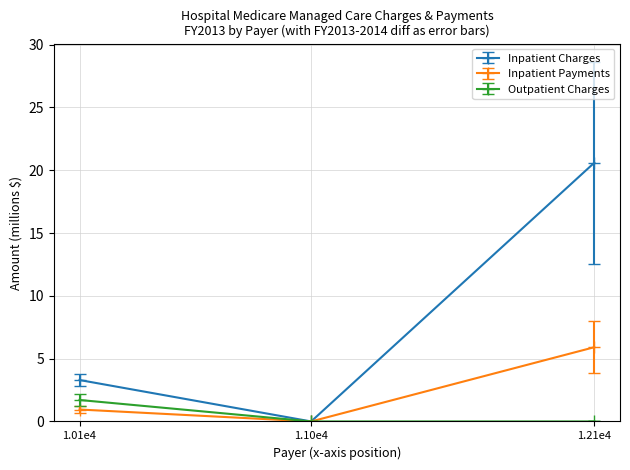

Which series has the widest spread of values?

Inpatient Charges